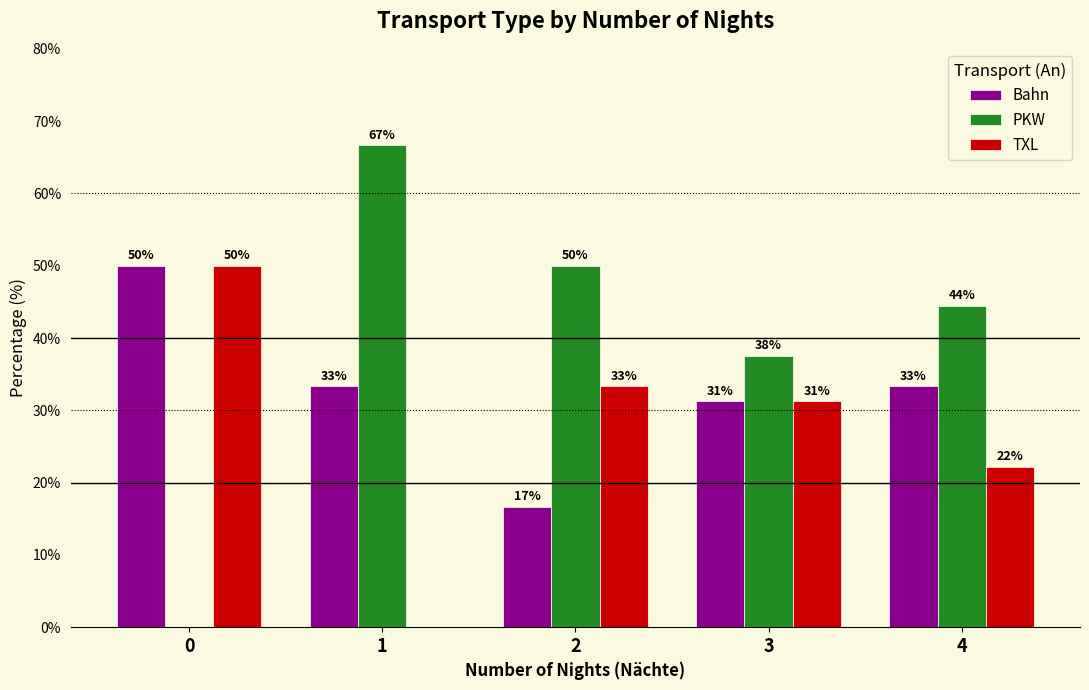

Are the bars grouped side by side (vs. stacked)?

Yes